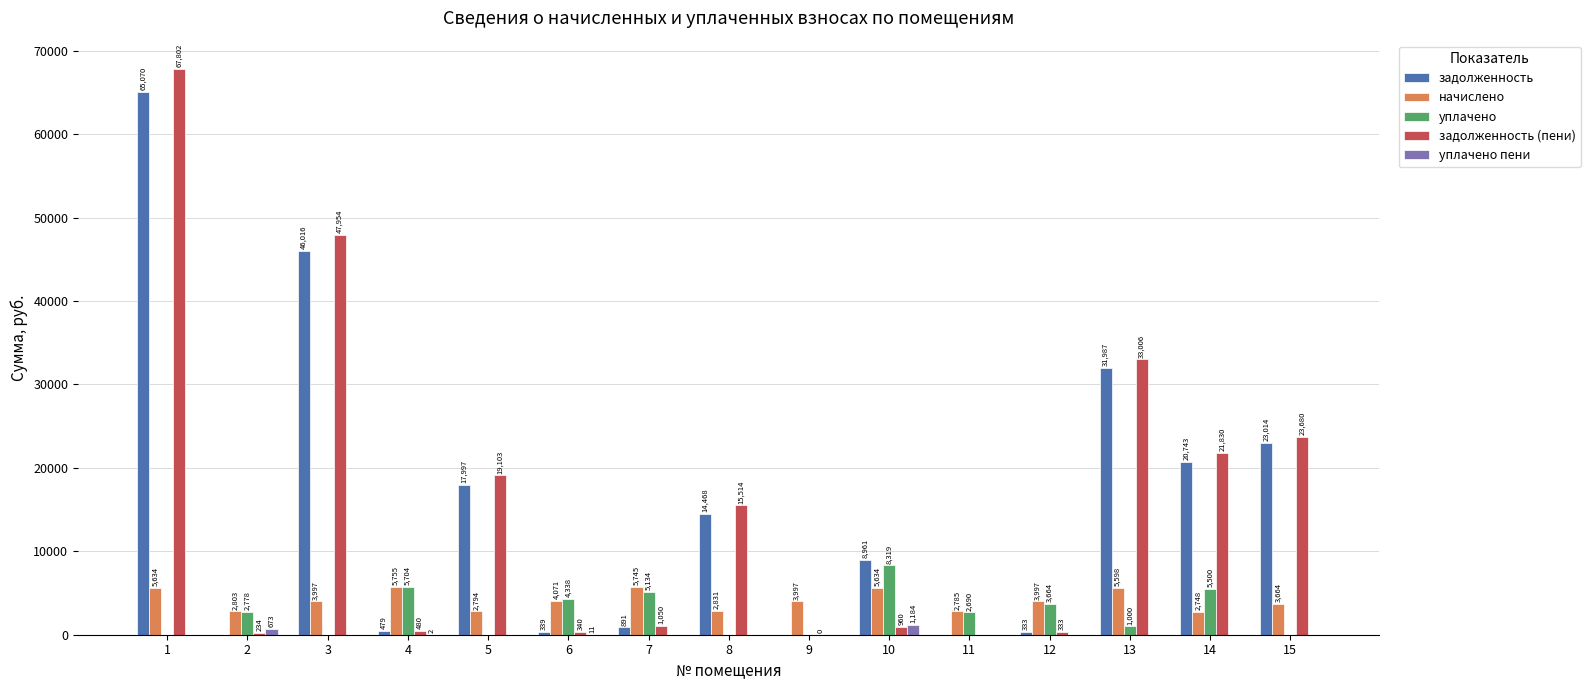

Is the value of уплачено пени at 3 greater than the value of задолженность (пени) at 3?

No